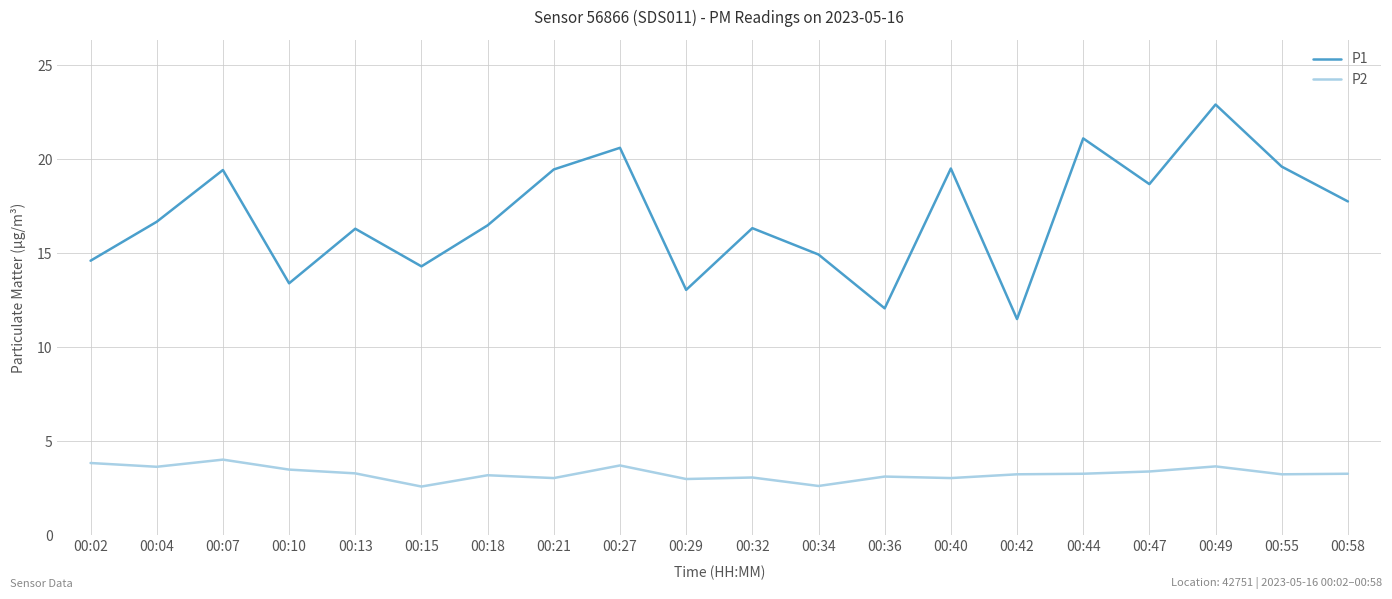

What is the average value of the P1 series?

16.9